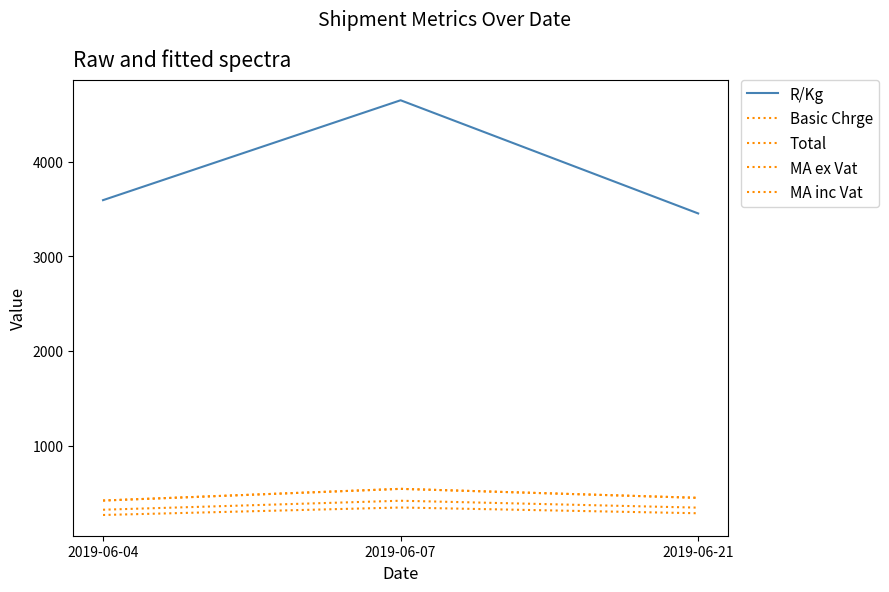

Does the chart have visible grid lines?

No